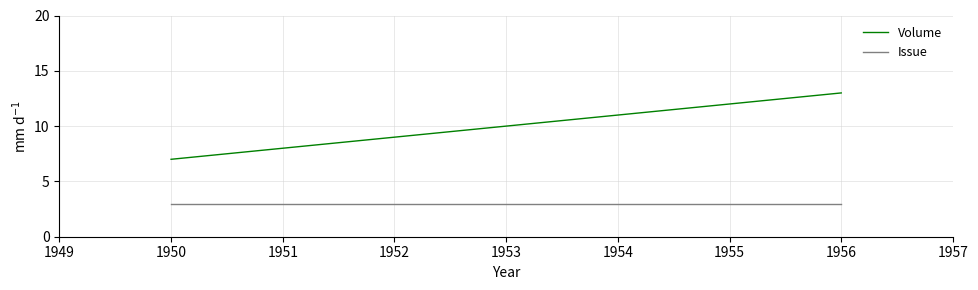

Is it true that Volume equals 2 at 1950?

False